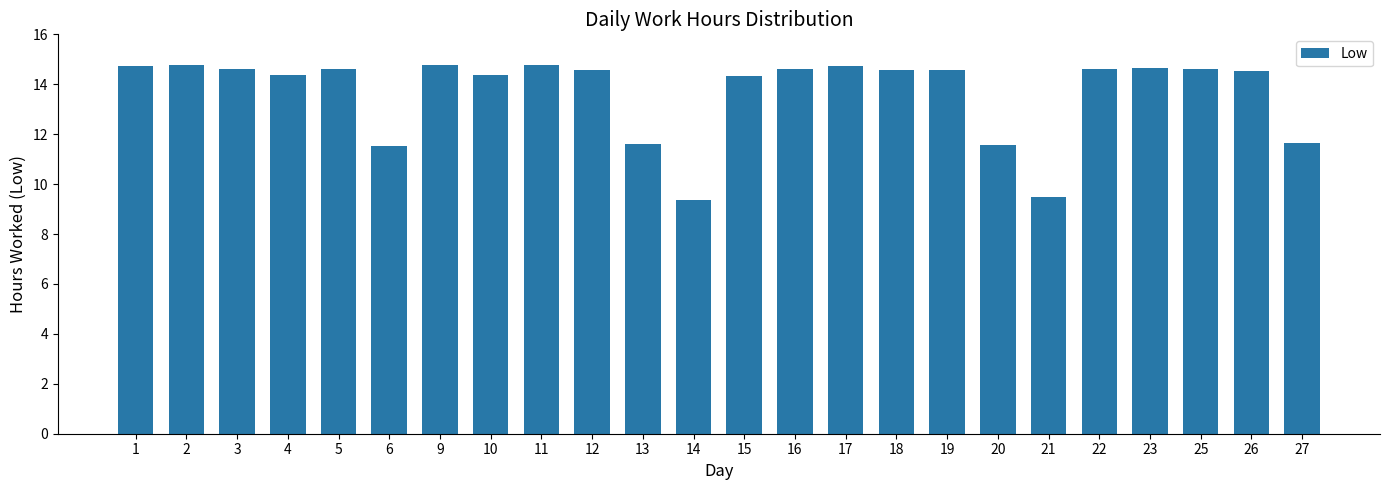

How many bars are there in total?

24